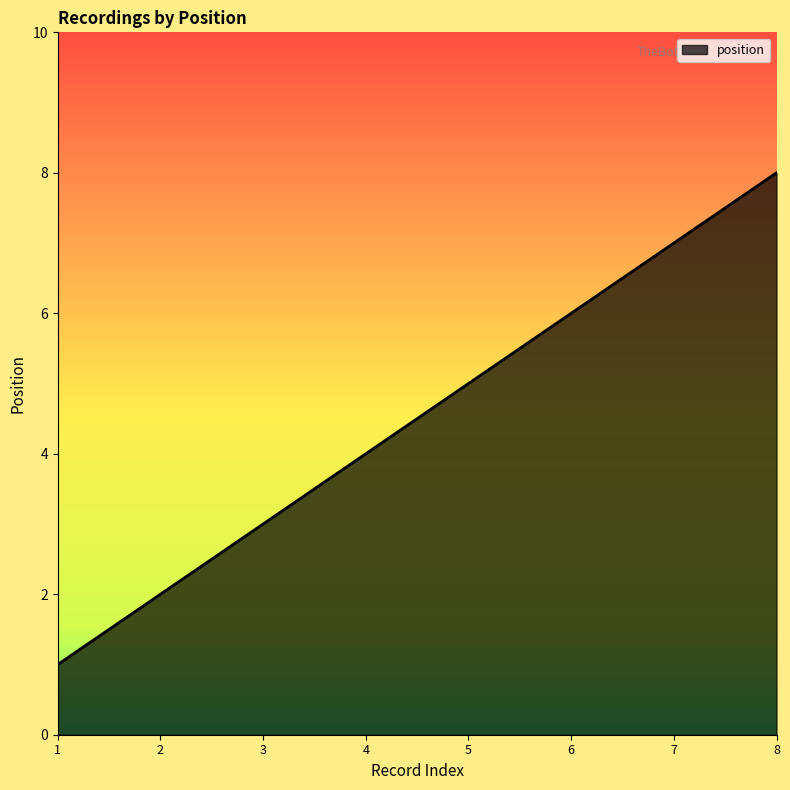

How many series are shown in this chart?

1